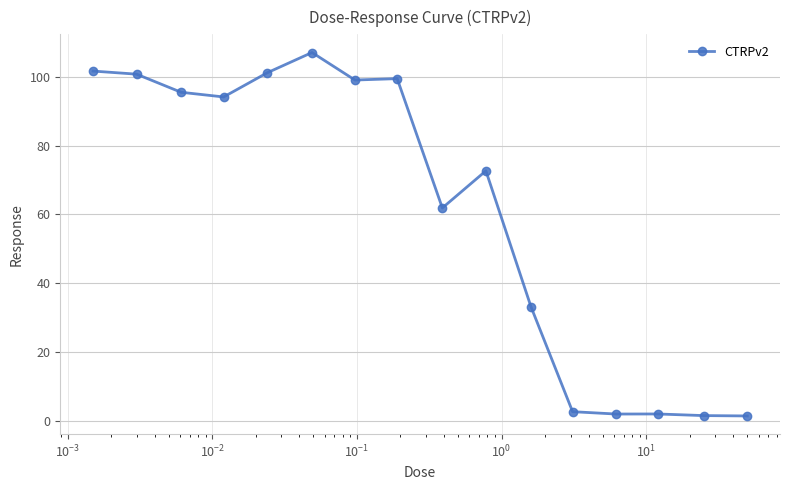

What is the value of the 3rd point from the left?

95.5